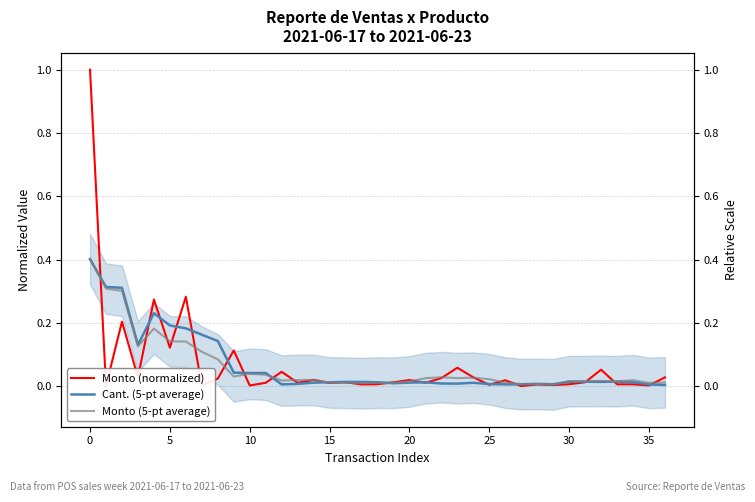

How many interior local peaks does the Cant. (5-pt average) series have?

7